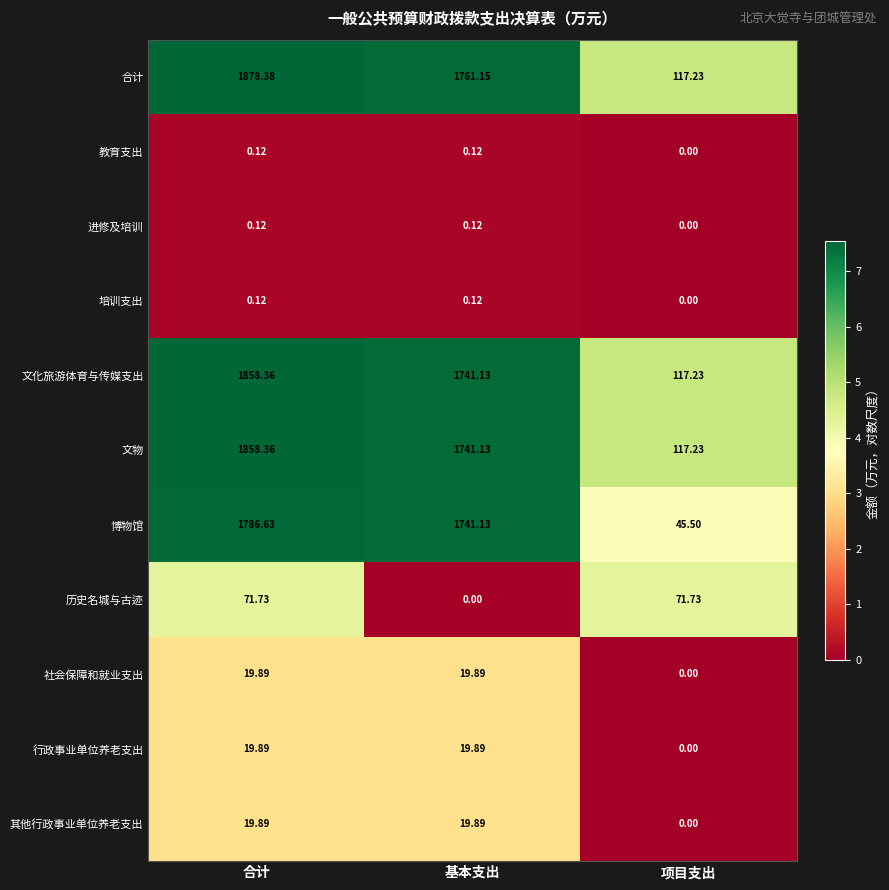

At which category is the sum across all series the highest?

合计